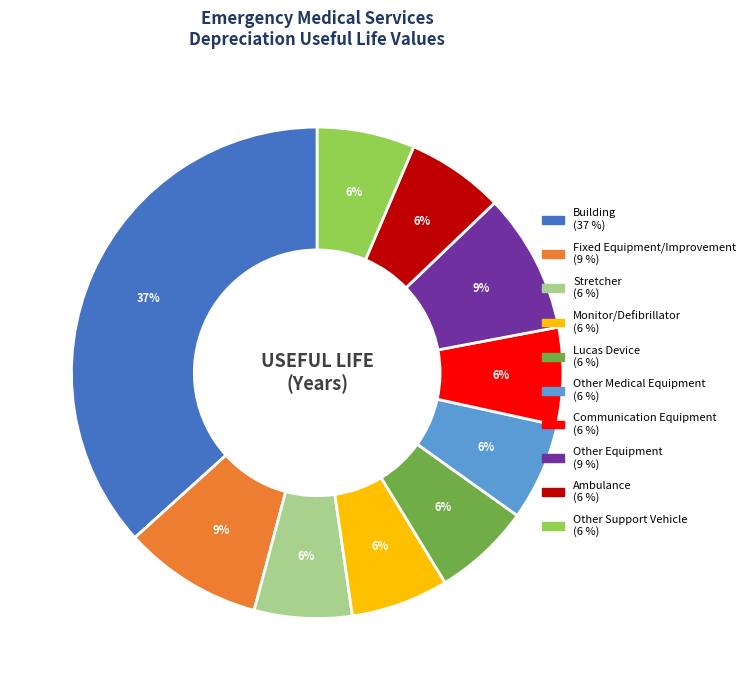

Approximately how many times larger is the value at Monitor/Defibrillator compared to Other Support Vehicle?

1.0